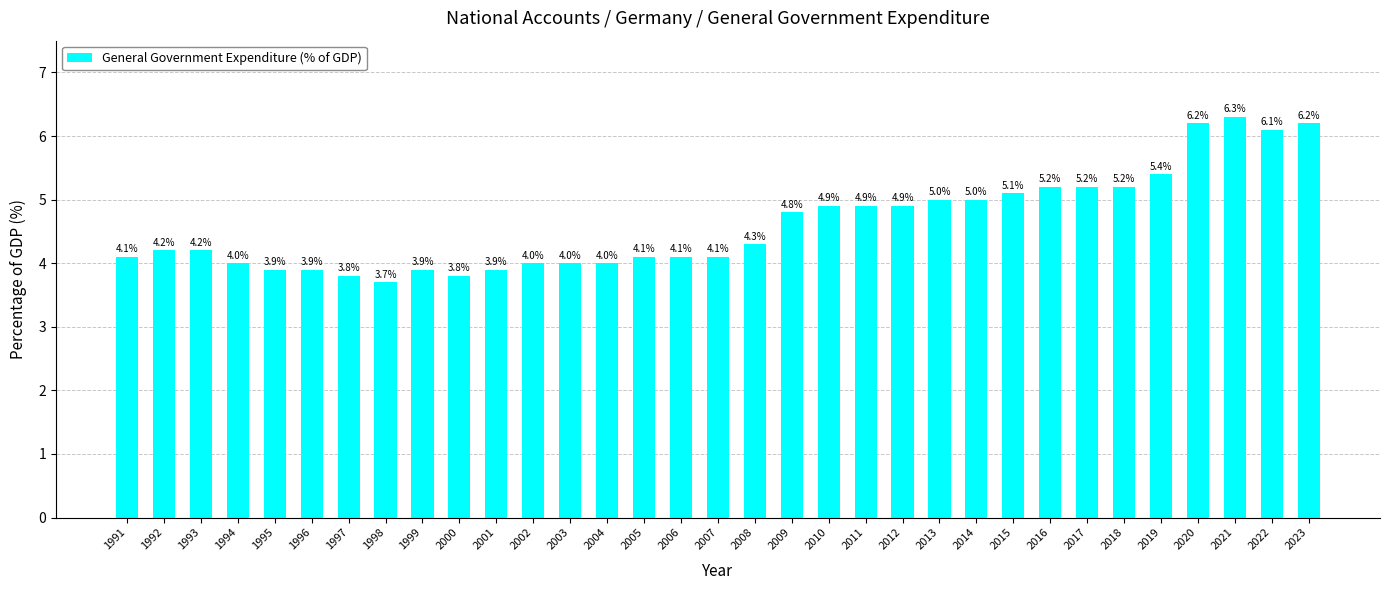

What is the minimum value shown in the chart?

3.7